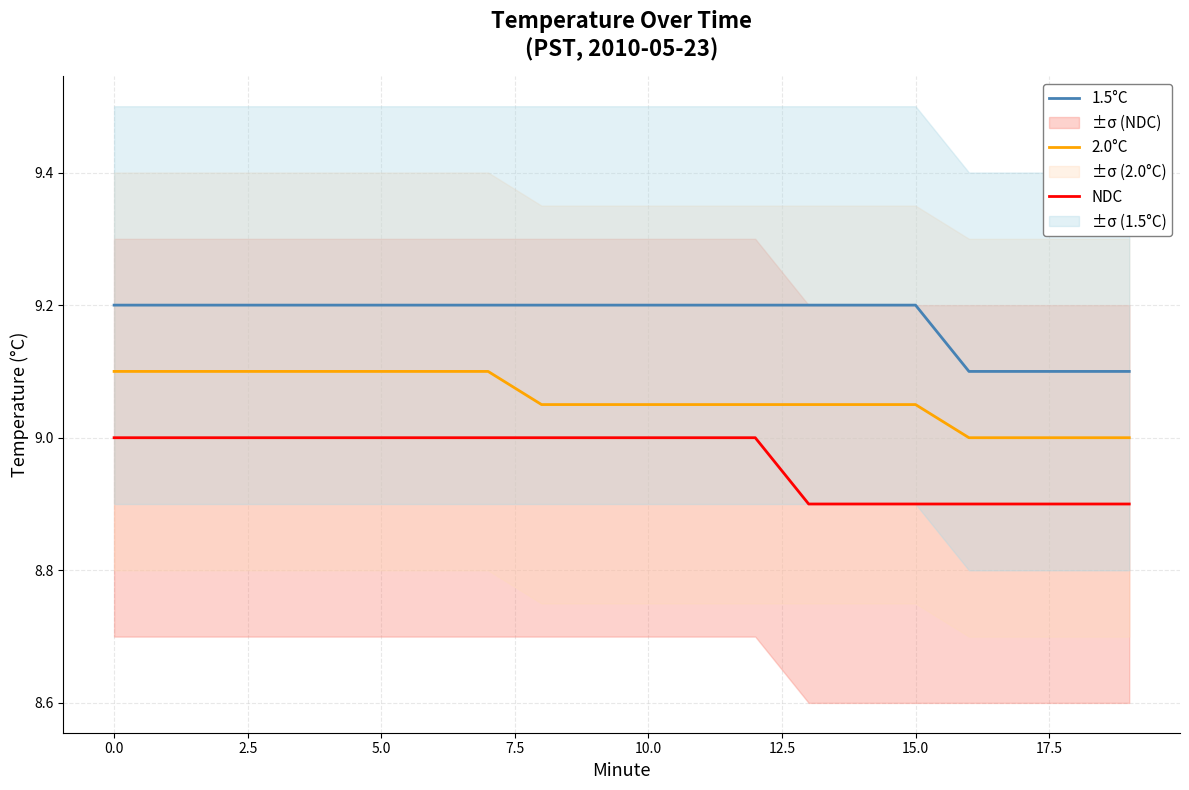

True or false: 1.5°C has a value of 9.2 at 0.0.

True